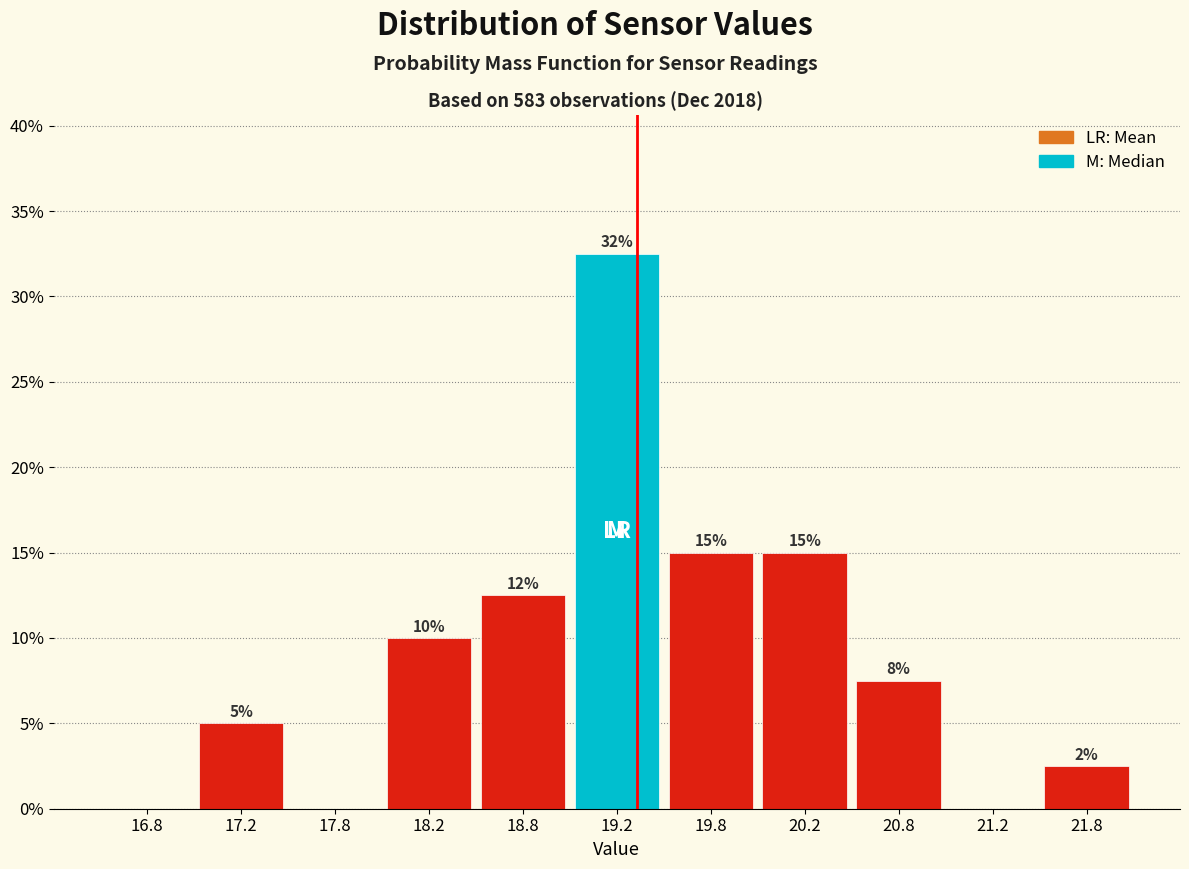

Over which range of the x-axis is the bar tallest?

19.0 to 19.5